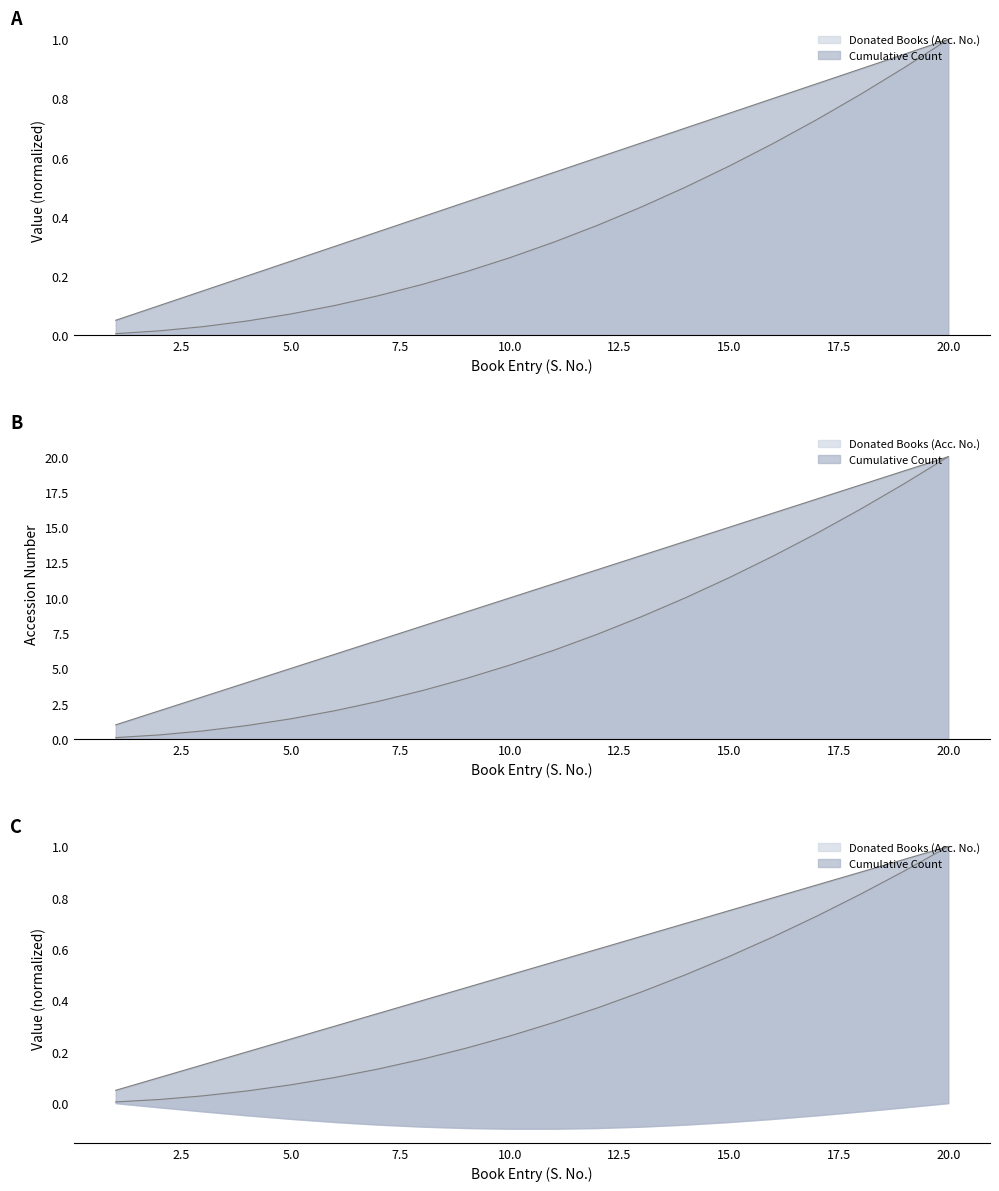

How many data points does each series have?

20